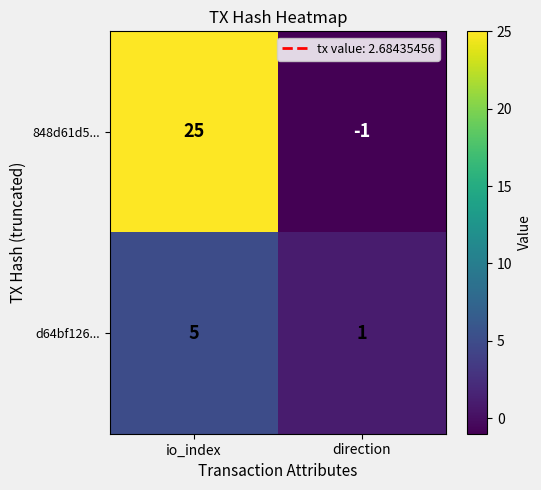

At which category does the chart reach its minimum across all series?

direction